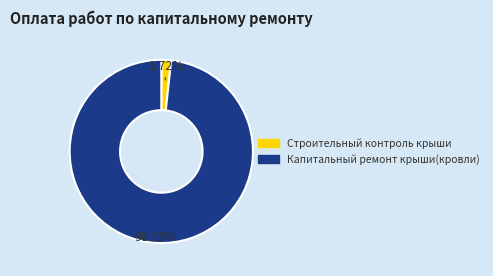

What percentage is the Строительный контроль крыши slice, to the nearest percent?

2%